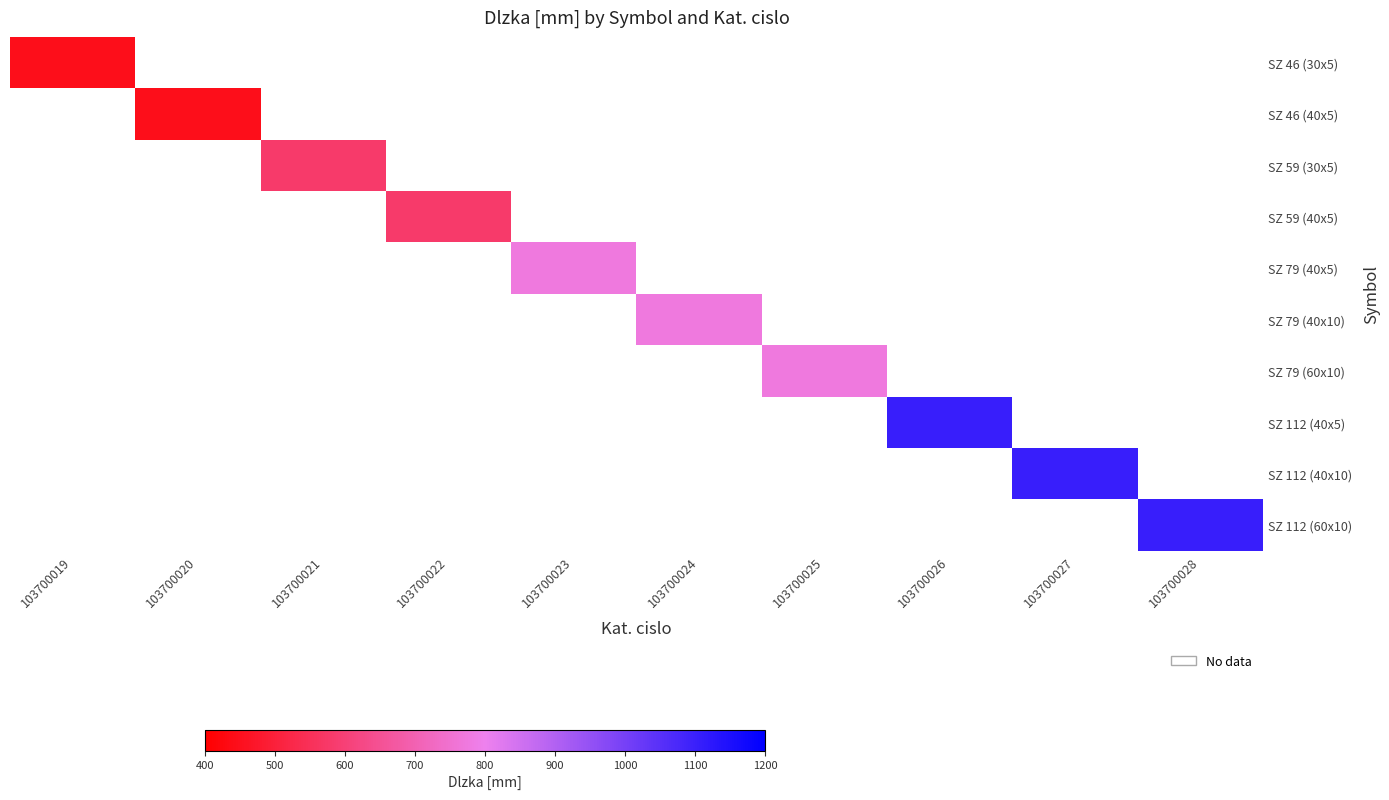

Which has a higher value, 103700025 or 103700023?

103700023